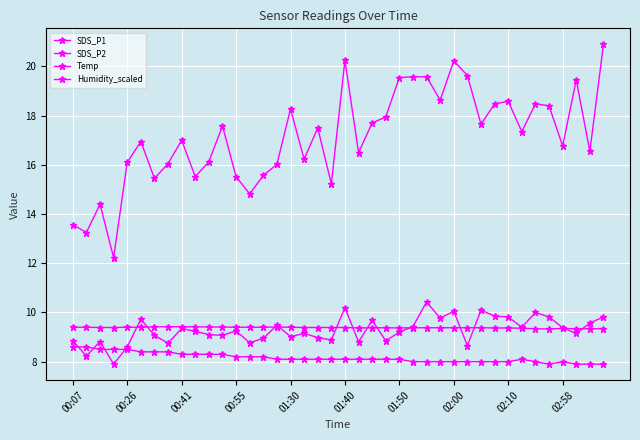

Reading left to right, list all the values displayed in this chart.

SDS_P1: 13.6	13.2	14.4	12.2	16.1	16.9	15.4	16.1	17.0	15.5	16.1	17.6	15.5	14.8	15.6	16.0	18.3	16.2	17.5	15.2	20.2	16.5	17.7	17.9	19.6	19.6	19.6	18.6	20.2	19.6	17.6	18.5	18.6	17.4	18.5	18.4	16.8	19.4	16.6	20.9
SDS_P2: 8.8	8.2	8.8	7.9	8.6	9.7	9.1	8.8	9.3	9.2	9.1	9.1	9.2	8.8	8.9	9.5	9.0	9.2	9.0	8.9	10.2	8.8	9.7	8.8	9.2	9.4	10.4	9.8	10.1	8.7	10.1	9.8	9.8	9.4	10.0	9.8	9.4	9.2	9.6	9.8
Temp: 8.6	8.6	8.5	8.5	8.5	8.4	8.4	8.4	8.3	8.3	8.3	8.3	8.2	8.2	8.2	8.1	8.1	8.1	8.1	8.1	8.1	8.1	8.1	8.1	8.1	8.0	8.0	8.0	8.0	8.0	8.0	8.0	8.0	8.1	8.0	7.9	8.0	7.9	7.9	7.9
Humidity_scaled: 9.4	9.4	9.4	9.4	9.4	9.4	9.4	9.4	9.4	9.4	9.4	9.4	9.4	9.4	9.4	9.4	9.4	9.4	9.4	9.4	9.4	9.4	9.4	9.4	9.4	9.4	9.4	9.4	9.4	9.4	9.4	9.4	9.4	9.4	9.3	9.3	9.3	9.3	9.3	9.3